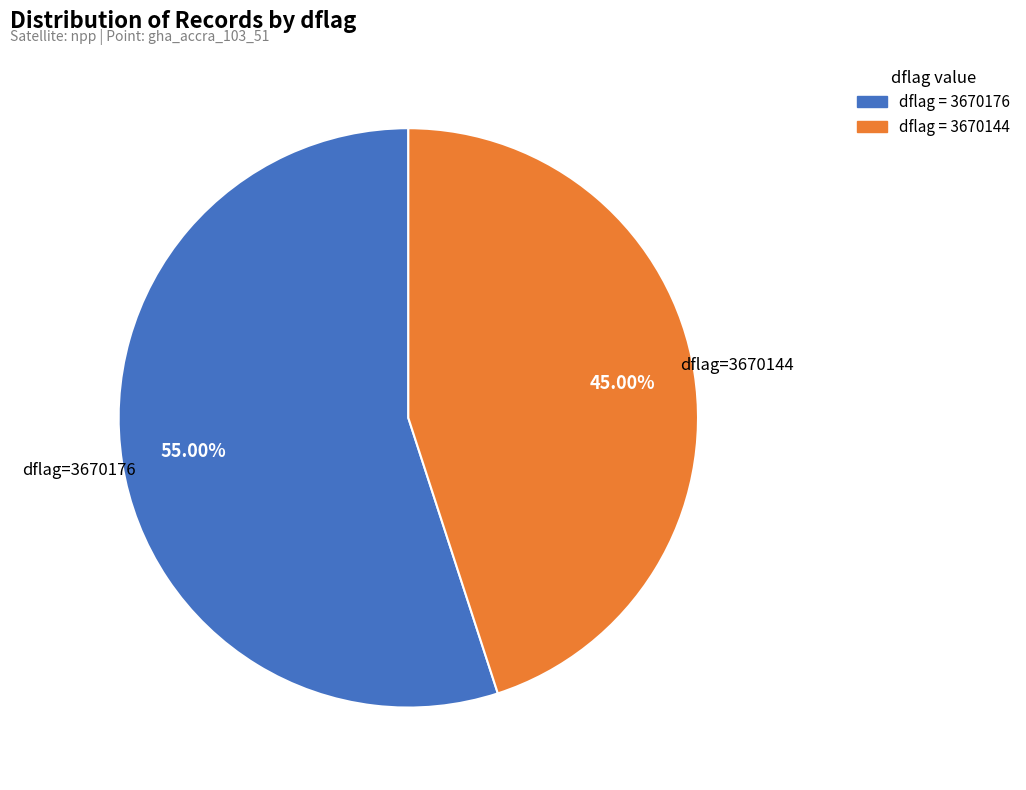

To the nearest percent, what is the average slice percentage?

50%